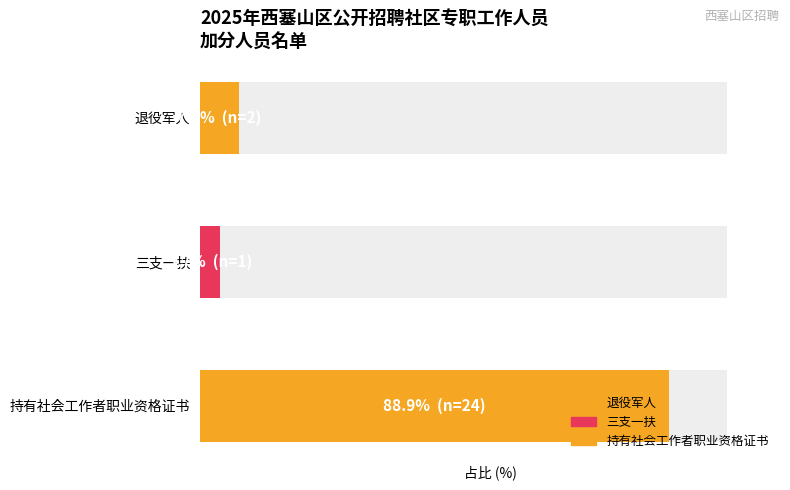

What is the label of the 1st bar from the left?

退役军人